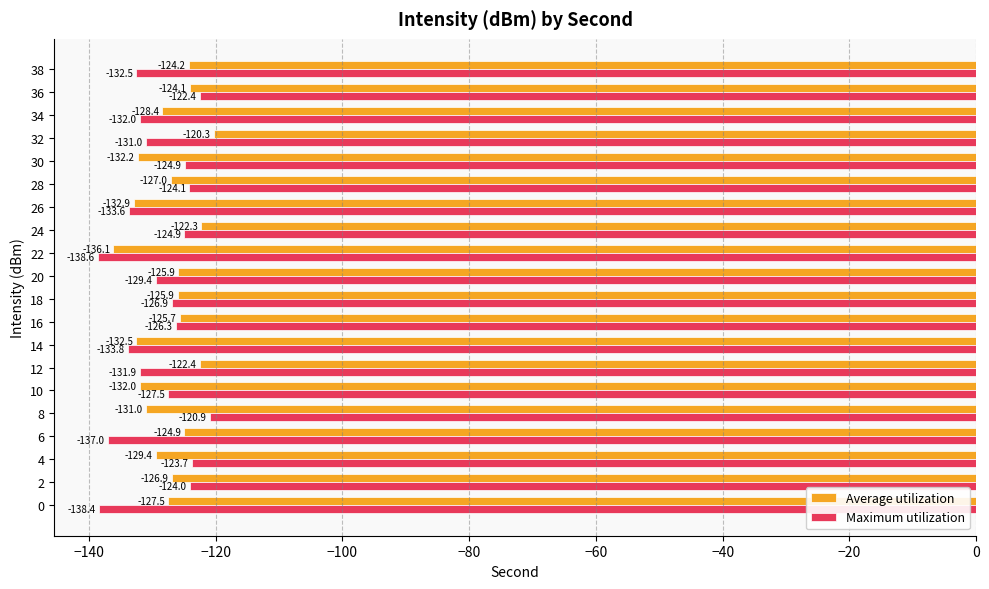

How many values in the Average utilization series exceed -126?

9